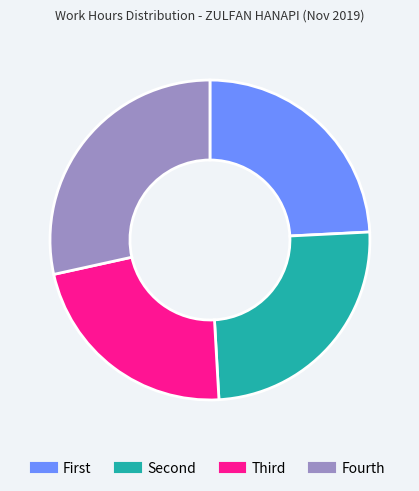

Does any single category account for the majority?

No